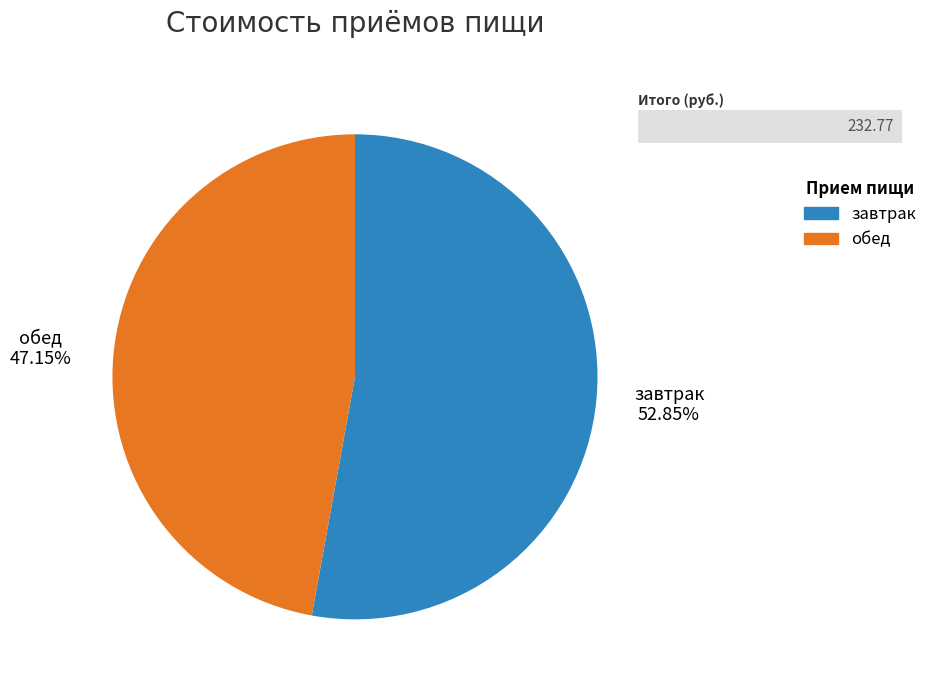

True or false: обед accounts for 47% of the total.

True